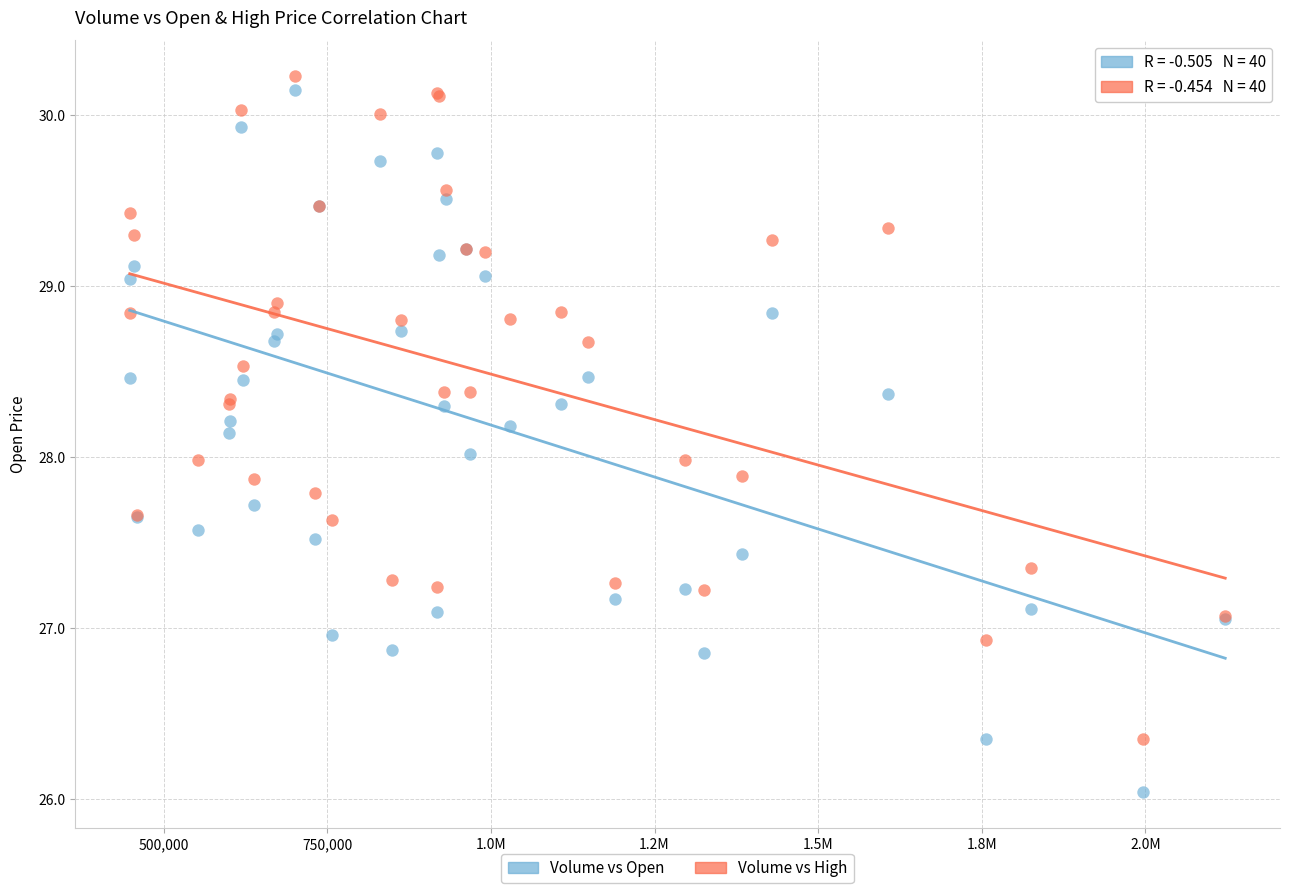

Which series contains the lowest Y value?

Volume vs Open